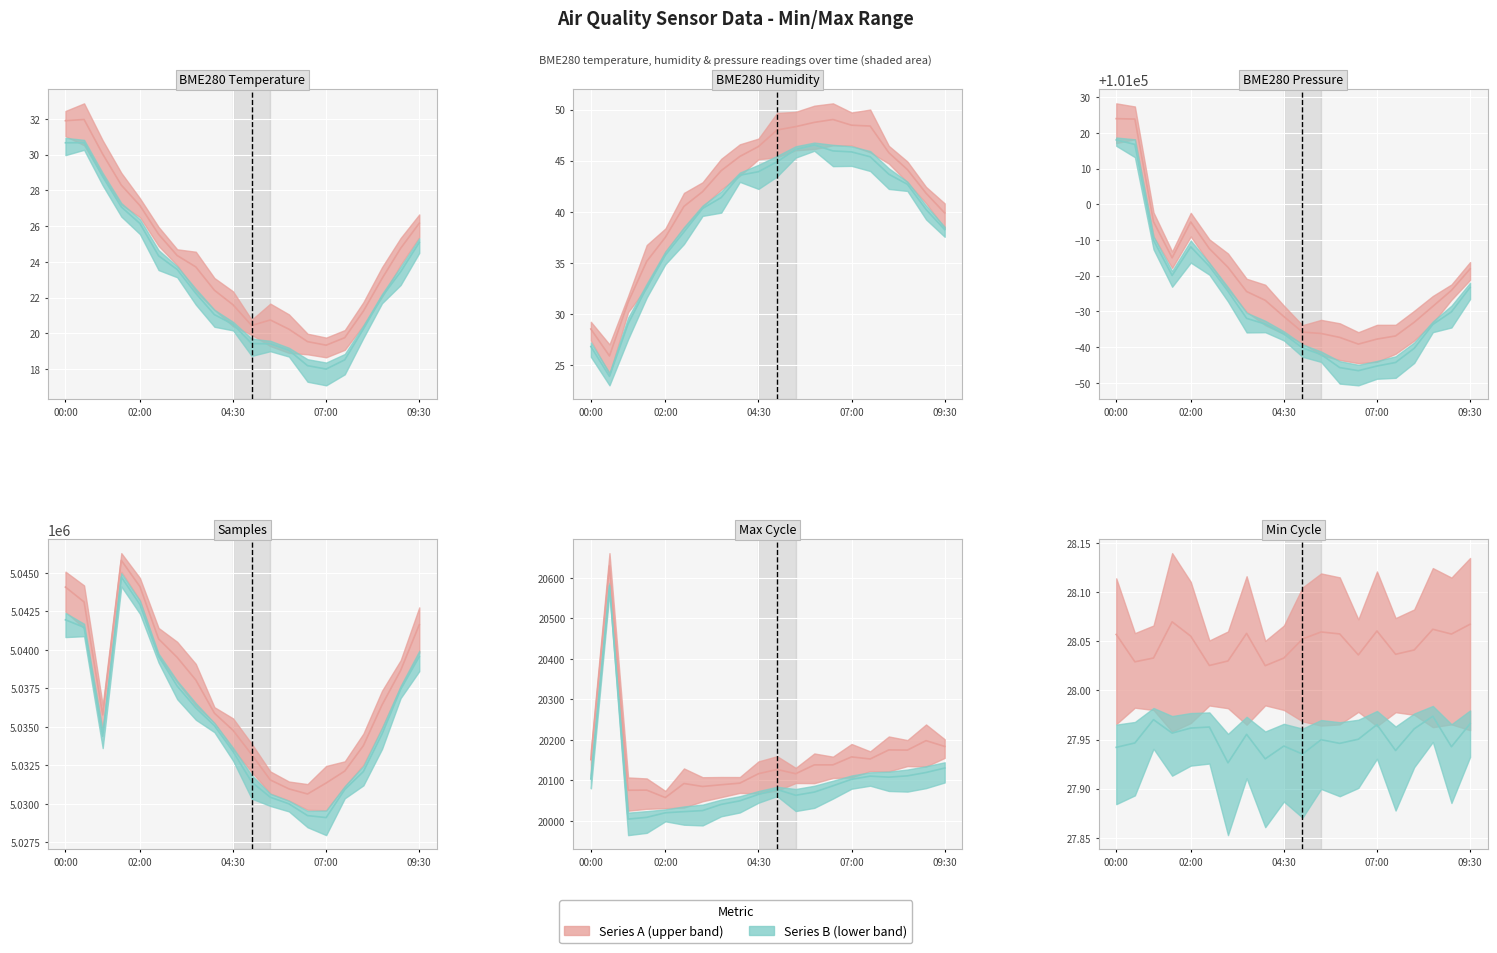

What is the label of the 18th point from the left?

08:30